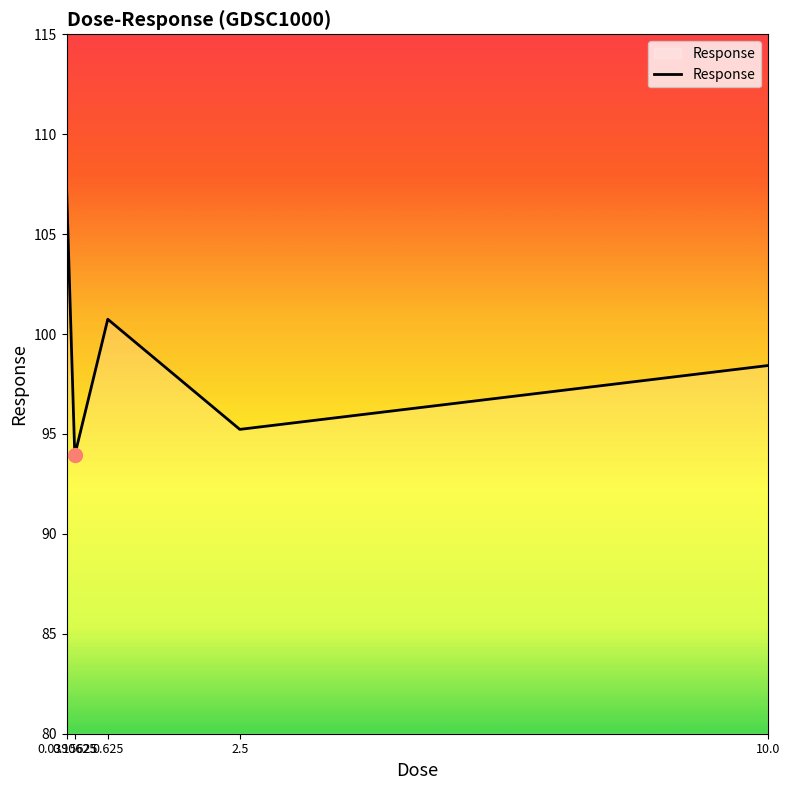

Reading left to right, extract all data points from this chart.

107.4	93.9	100.7	95.2	98.4